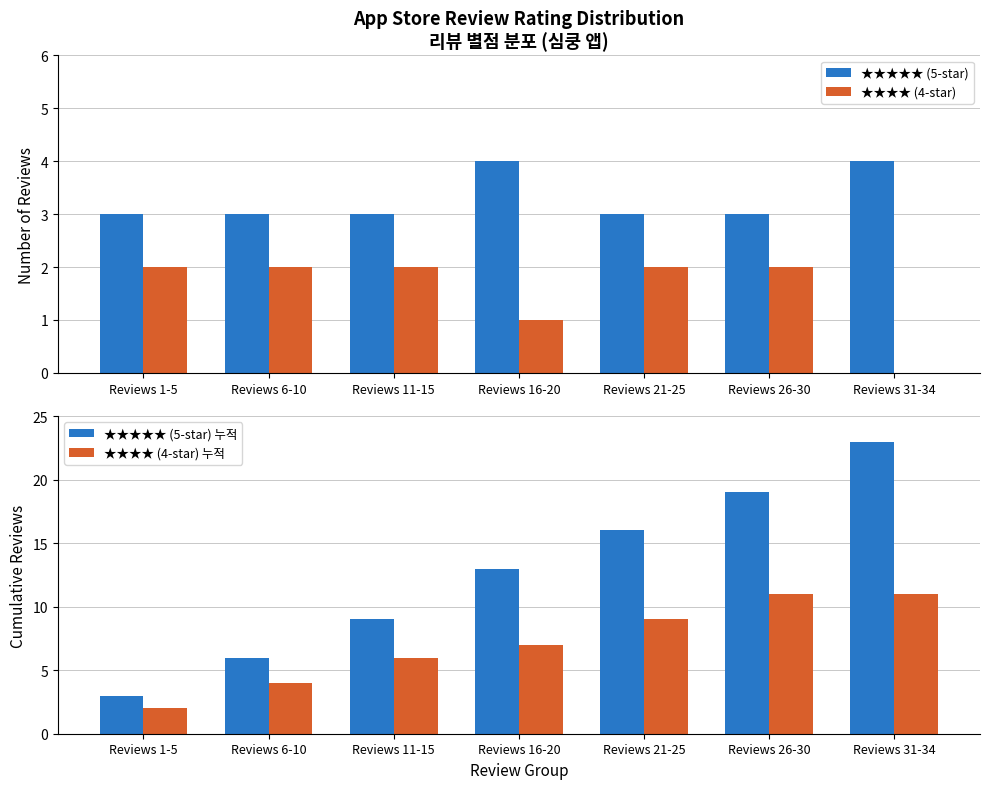

At how many categories does at least one series exceed 10?

4